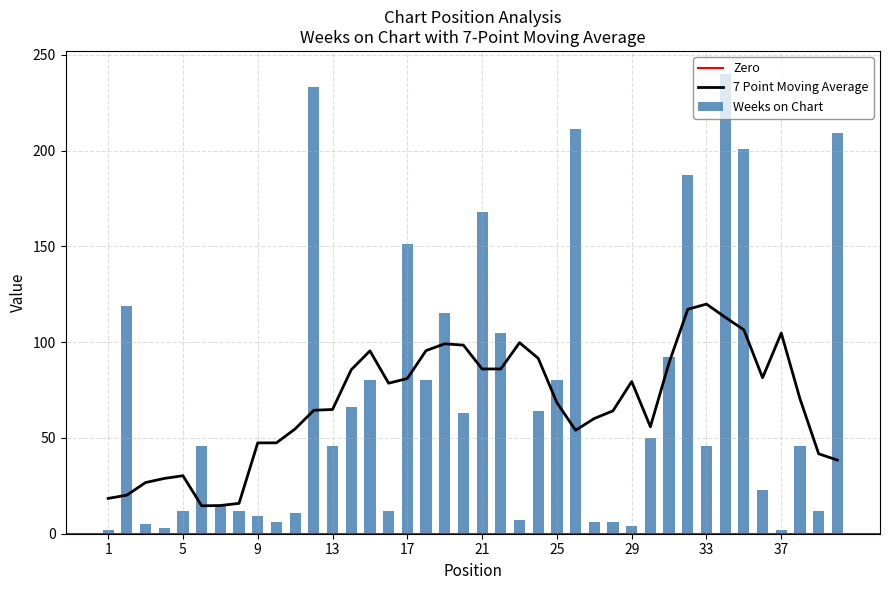

List the labels in order of value, smallest first.

1, 37, 4, 29, 3, 10, 27, 28, 23, 9, 11, 5, 8, 16, 39, 7, 36, 6, 13, 33, 38, 30, 20, 24, 14, 15, 18, 25, 31, 22, 19, 2, 17, 21, 32, 35, 40, 26, 12, 34